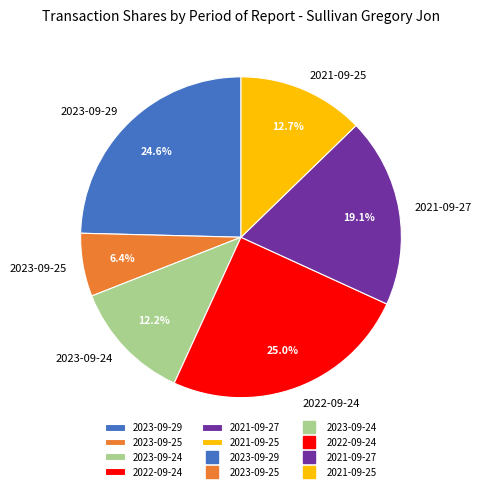

What percentage is the 2023-09-25 slice, to the nearest percent?

6%